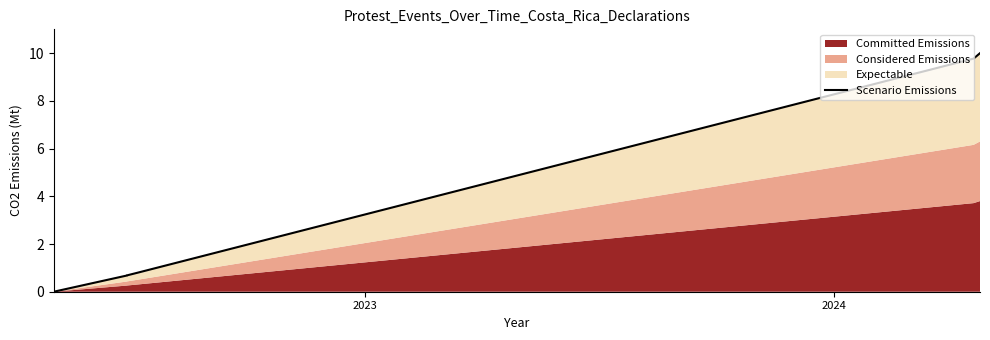

What is the value of the 2nd point from the left?

0.7